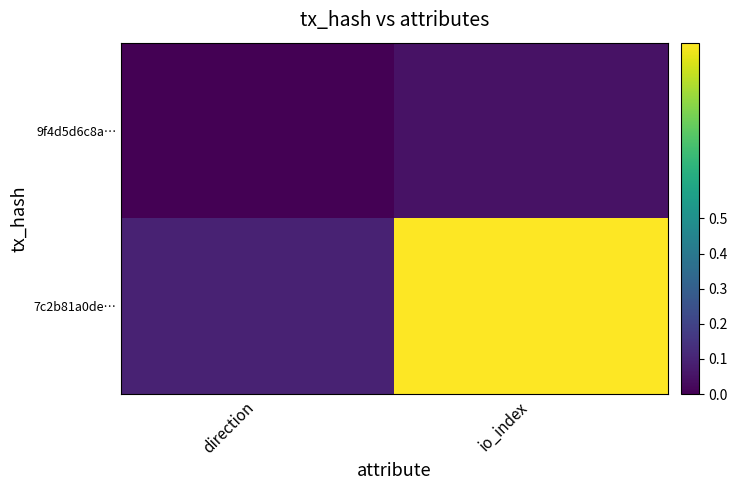

At which category is the sum across all series the highest?

io_index